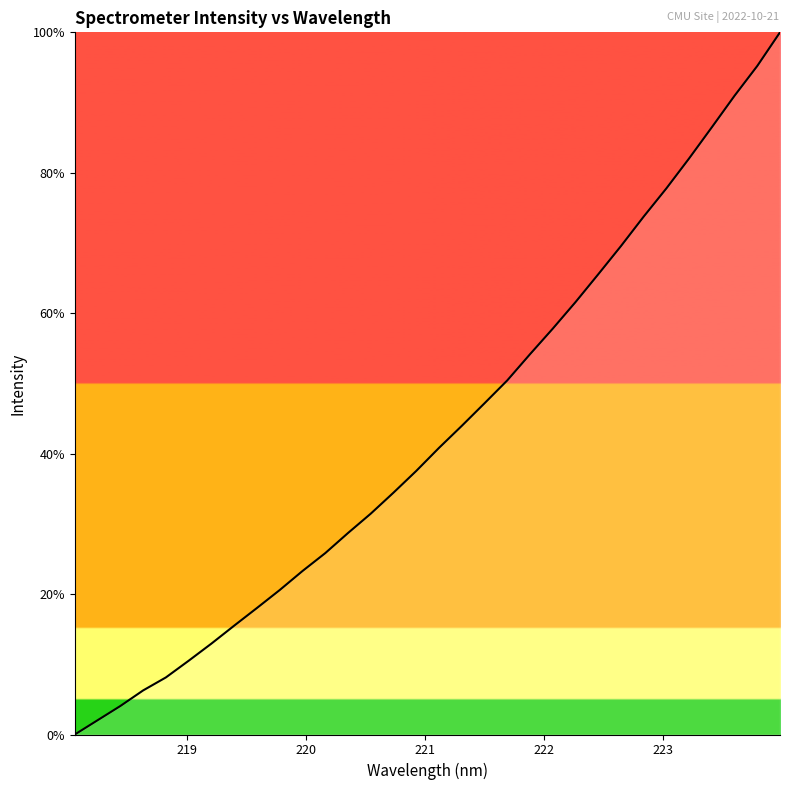

What is the average value?

43.0